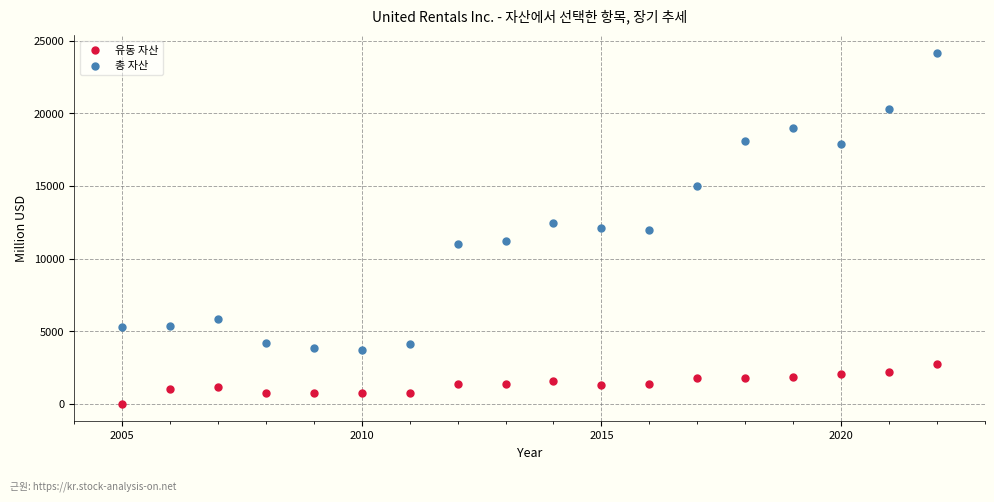

In the 총 자산 series, what Y value is closest to 13938?

15030